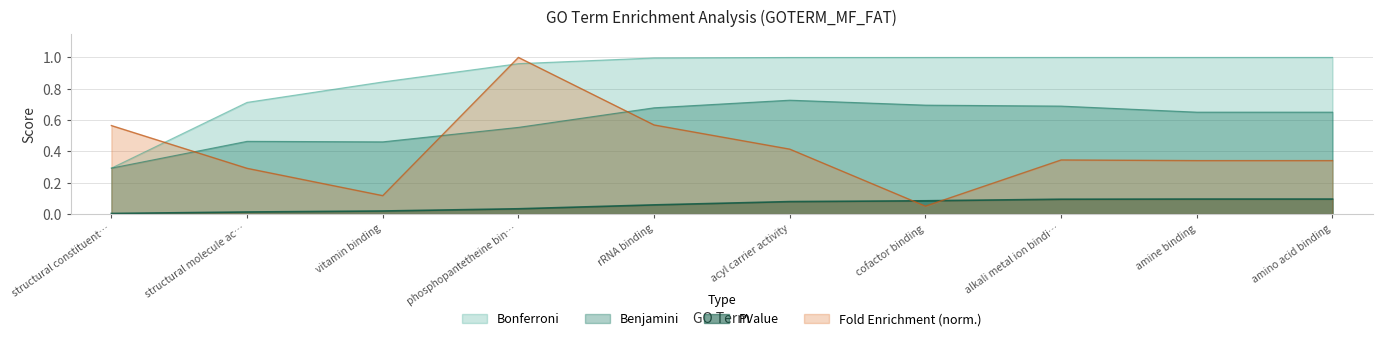

What is the value of the Benjamini point at the 10th from the left?

0.7